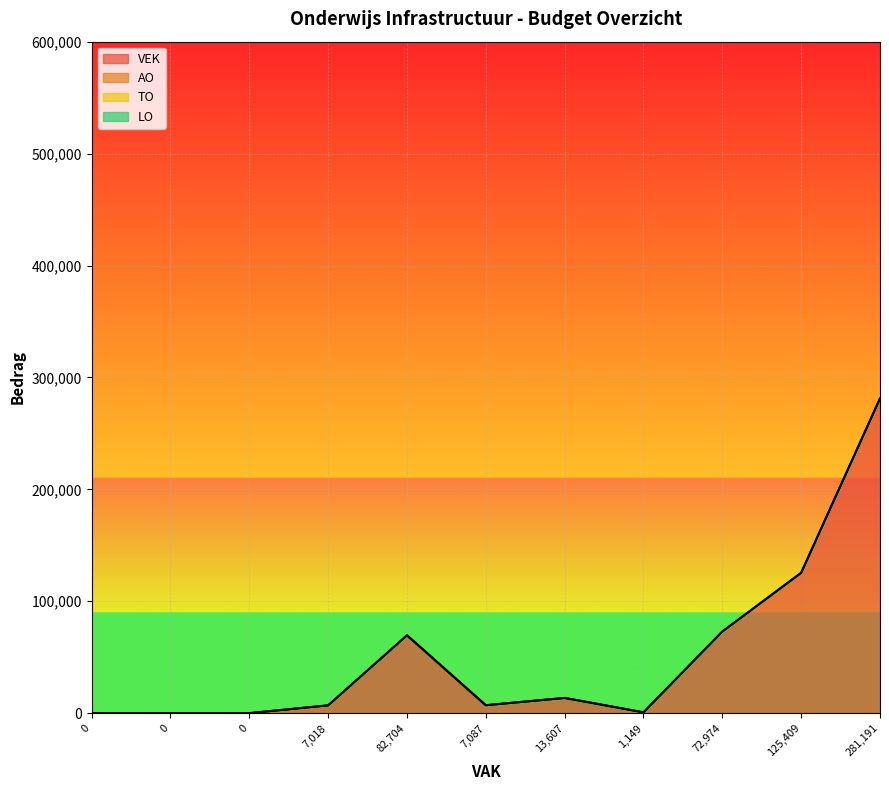

Rank the categories by VEK value from highest to lowest.

281191, 125409, 72974, 82704, 13607, 7087, 7018, 1149, 0, 0, 0